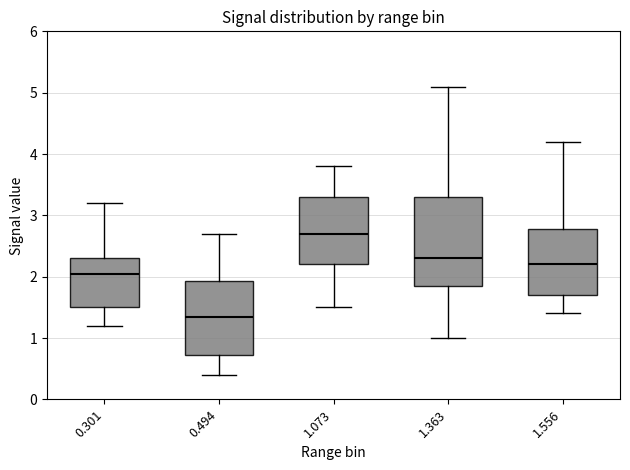

Reading left to right, transcribe this box plot: for each box, give where its median line is, the range the box spans, and where its two whiskers end, as read against the y-axis. The values are not printed on the chart, so give them approximately, as read against the axis.

0.301: median 2.1, box 1.5 to 2.3, whiskers 1.2 to 3.2
0.494: median 1.4, box 0.7 to 1.9, whiskers 0.4 to 2.7
1.073: median 2.7, box 2.2 to 3.3, whiskers 1.5 to 3.8
1.363: median 2.3, box 1.9 to 3.3, whiskers 1.0 to 5.1
1.556: median 2.2, box 1.7 to 2.8, whiskers 1.4 to 4.2